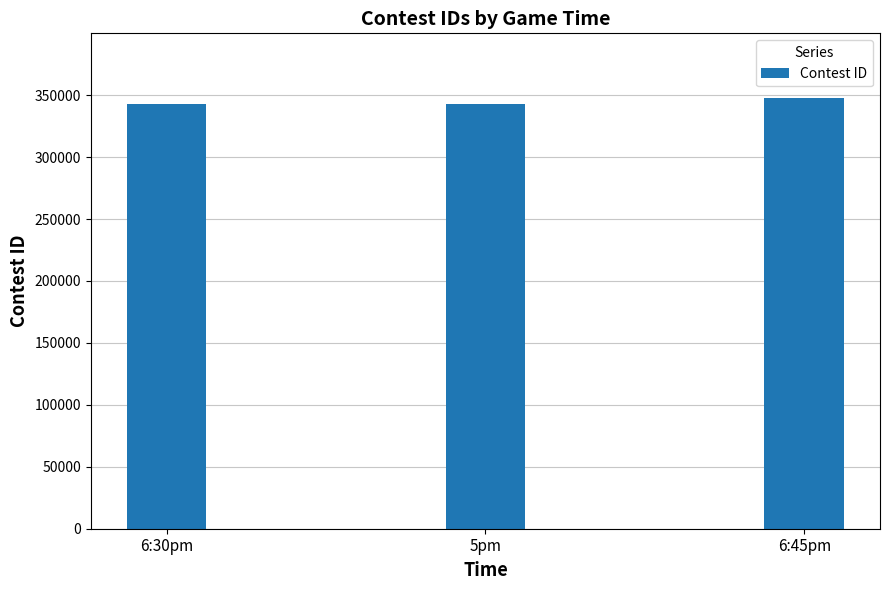

What is the minimum value shown in the chart?

342724